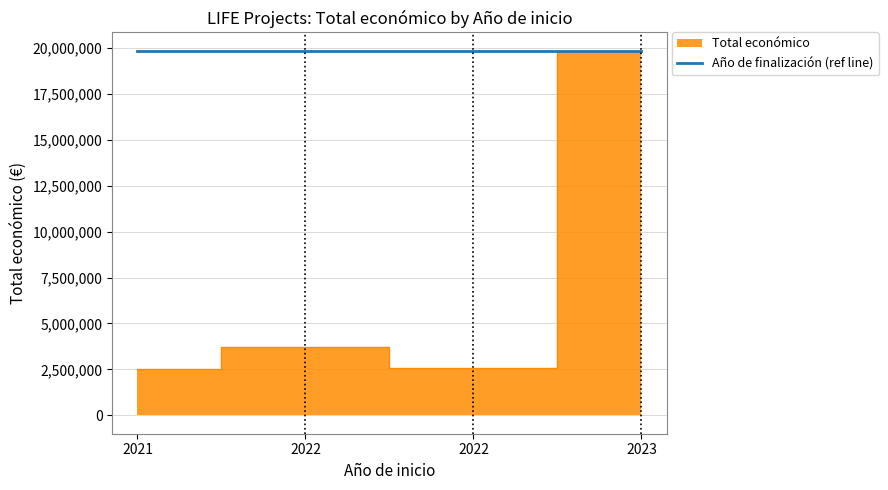

At which label does the data first exceed 3736434?

2023